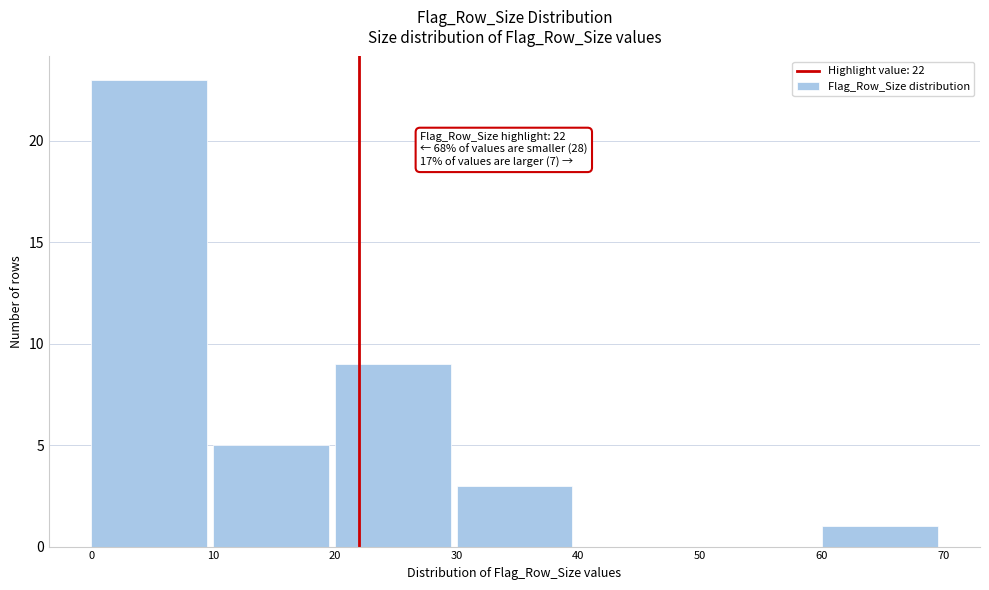

Which range on the x-axis has the tallest bar?

0 to 10